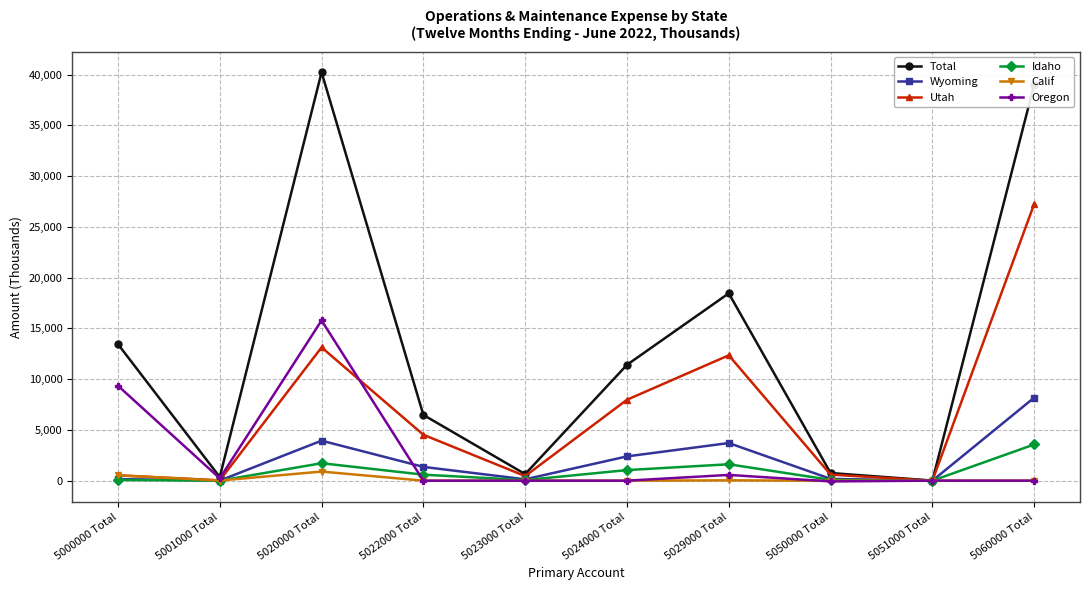

At 5029000 Total, list the series in order from largest to smallest.

Total, Utah, Wyoming, Idaho, Oregon, Calif